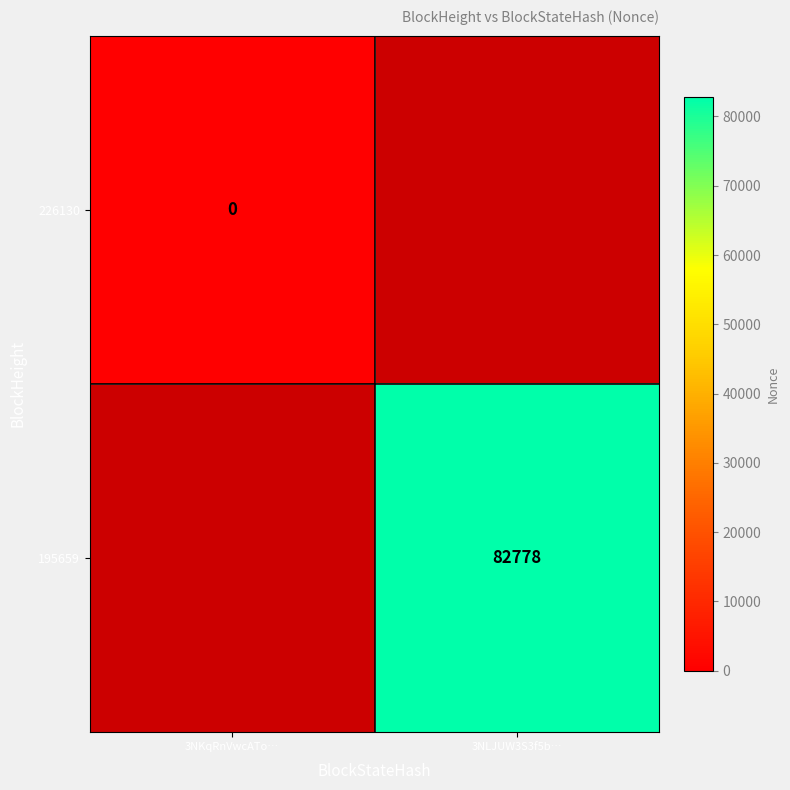

How many categories are shown in the chart?

2